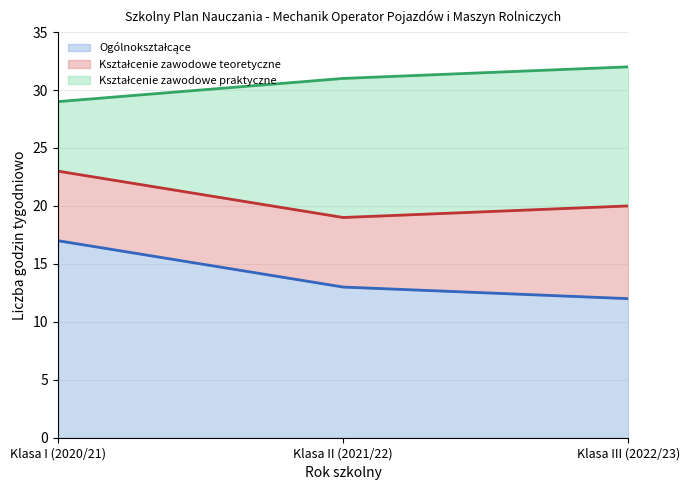

What is the sum of all Ogólnokształcące values?

42